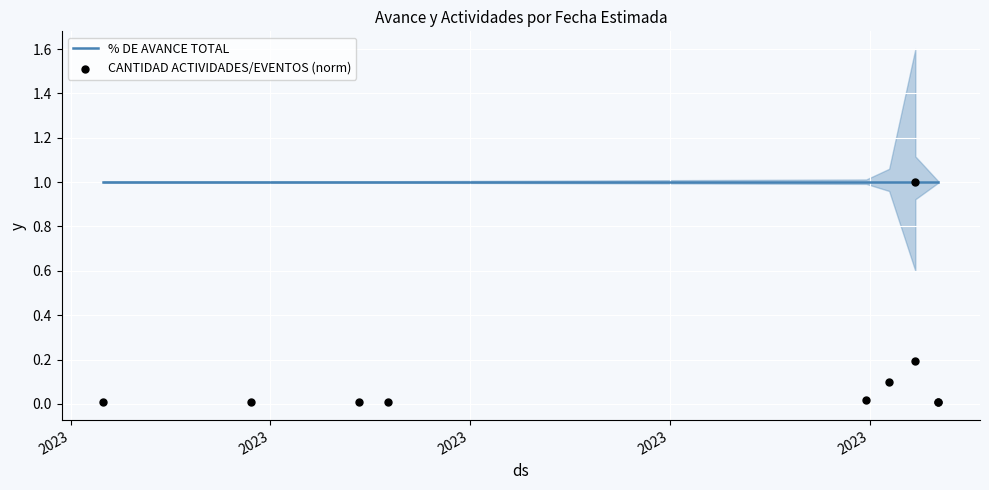

Is the value of CANTIDAD ACTIVIDADES/EVENTOS (norm) at 2023 greater than the value of % DE AVANCE TOTAL at 6?

No